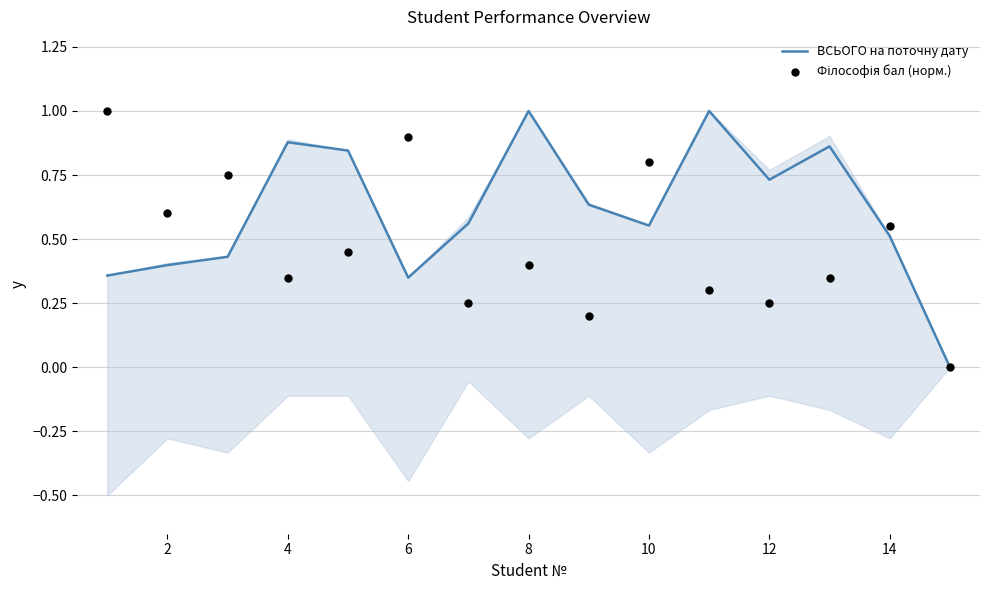

Which series reaches the maximum Y coordinate?

ВСЬОГО на поточну дату